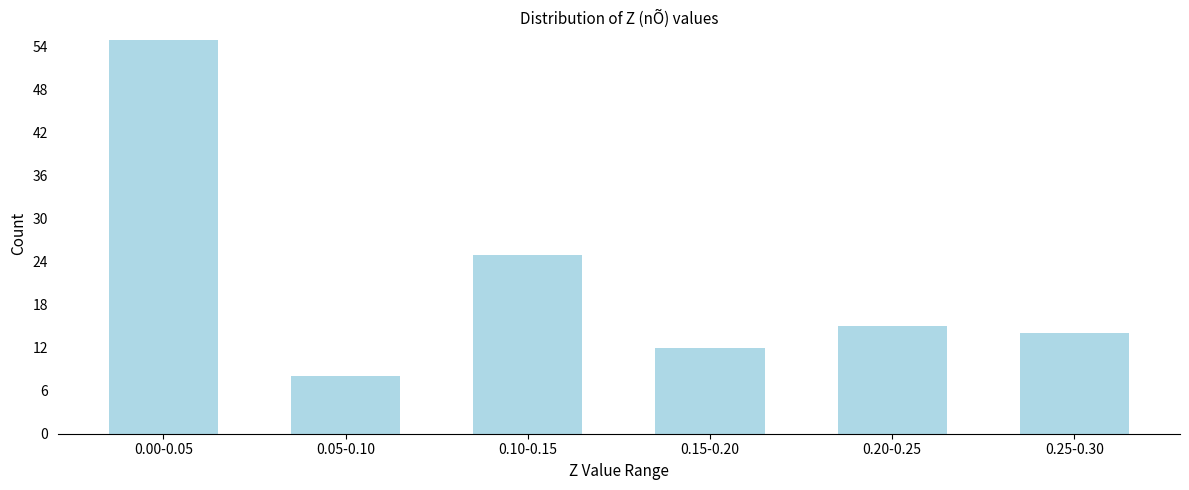

Reading left to right, transcribe all the data shown in this chart.

55	8	25	12	15	14